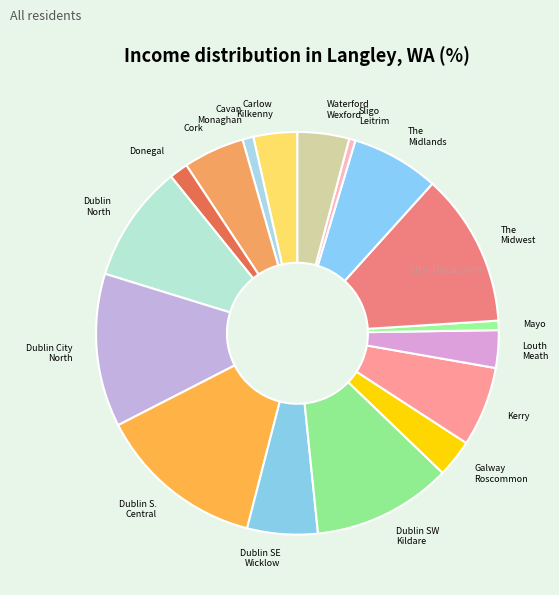

How many slices are in this pie chart?

17